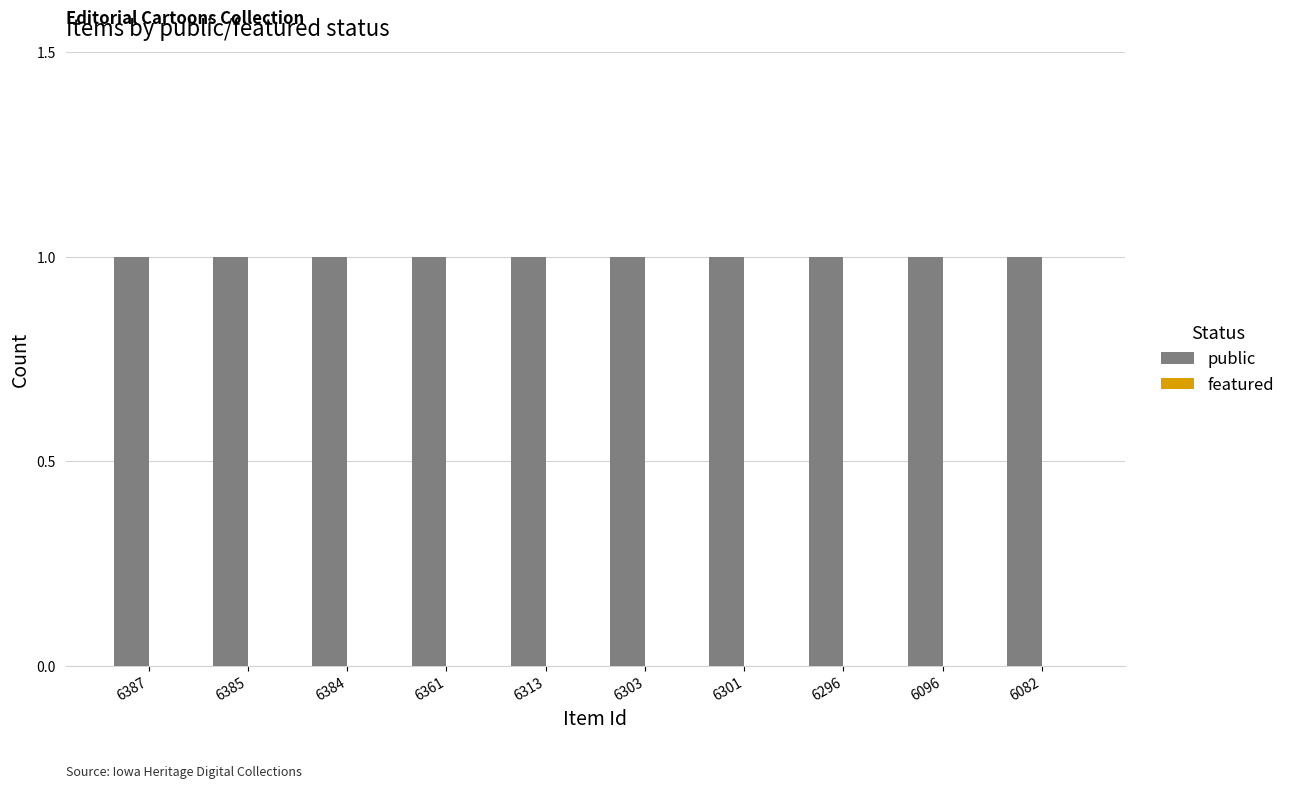

Rank the series by their maximum value, from lowest to highest.

featured, public